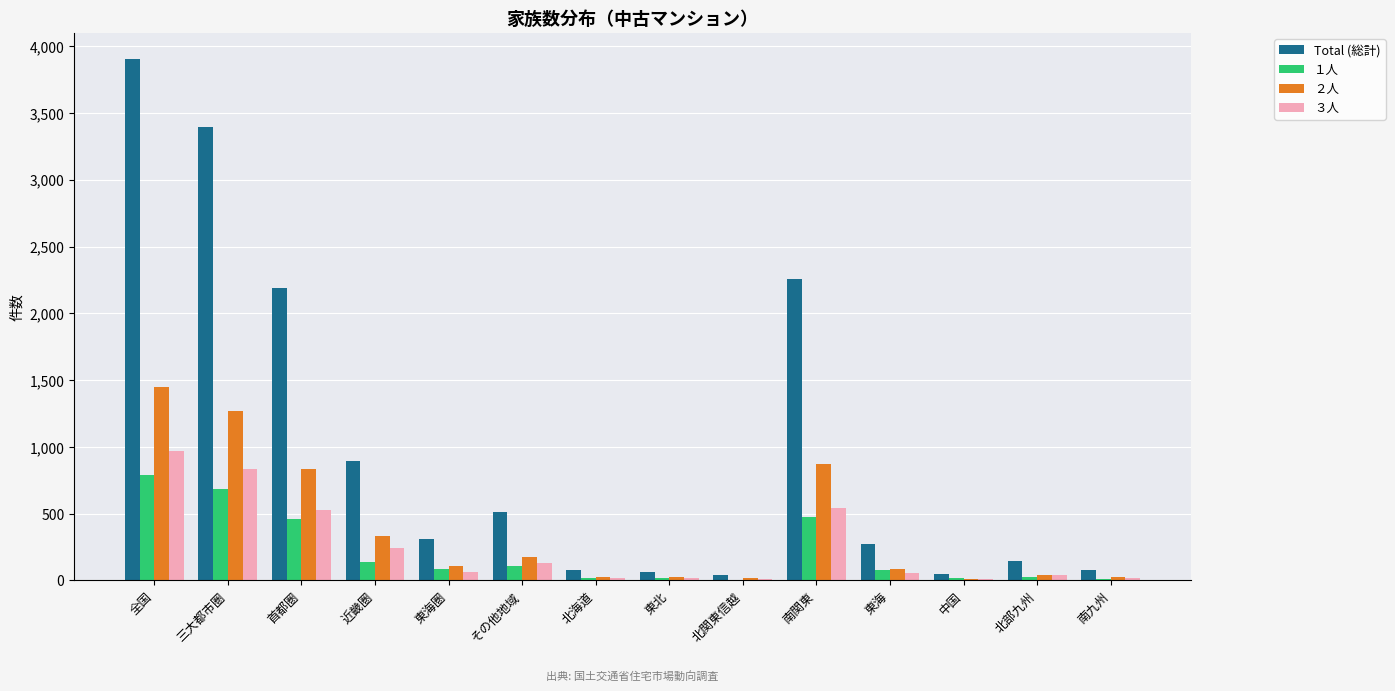

Is the value of ２人 at 首都圏 greater than the value of １人 at 南関東?

Yes